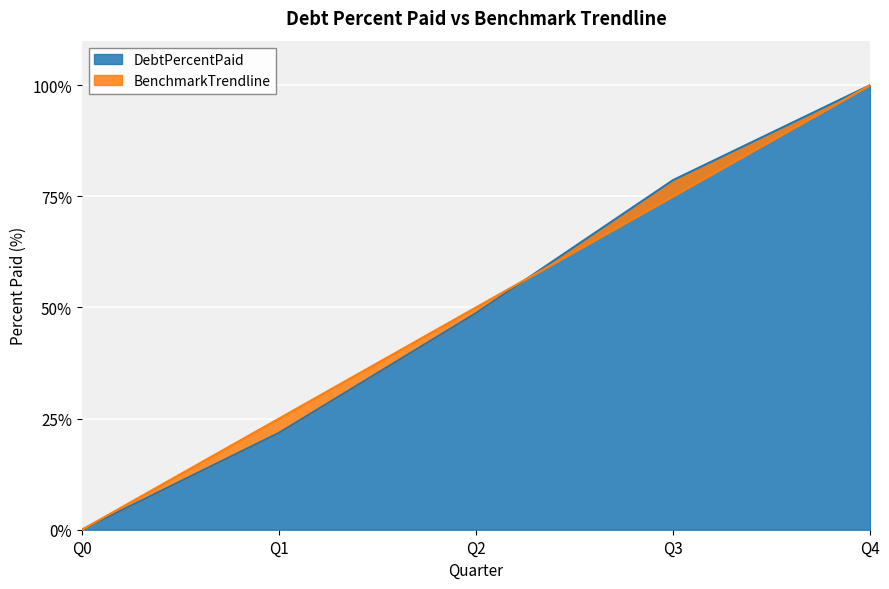

Where is BenchmarkTrendline nearest to the value 50?

Q2